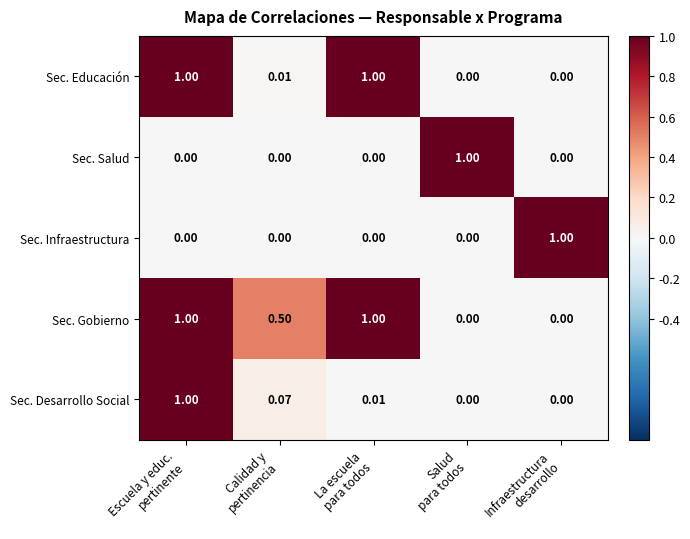

Count the number of data series in this chart.

5